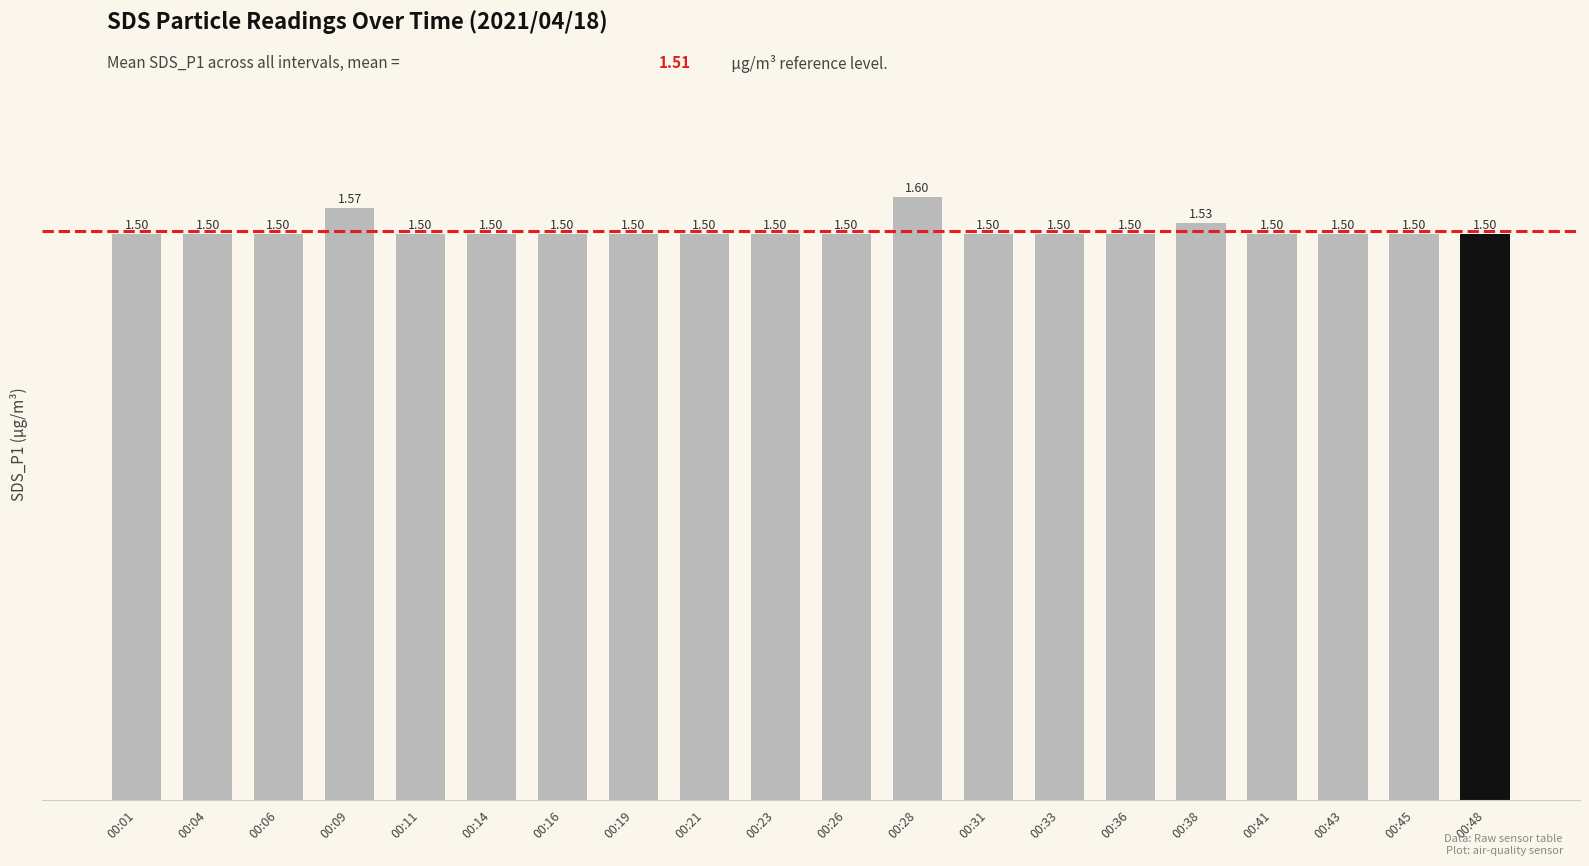

What is the difference between the maximum and minimum values?

0.1